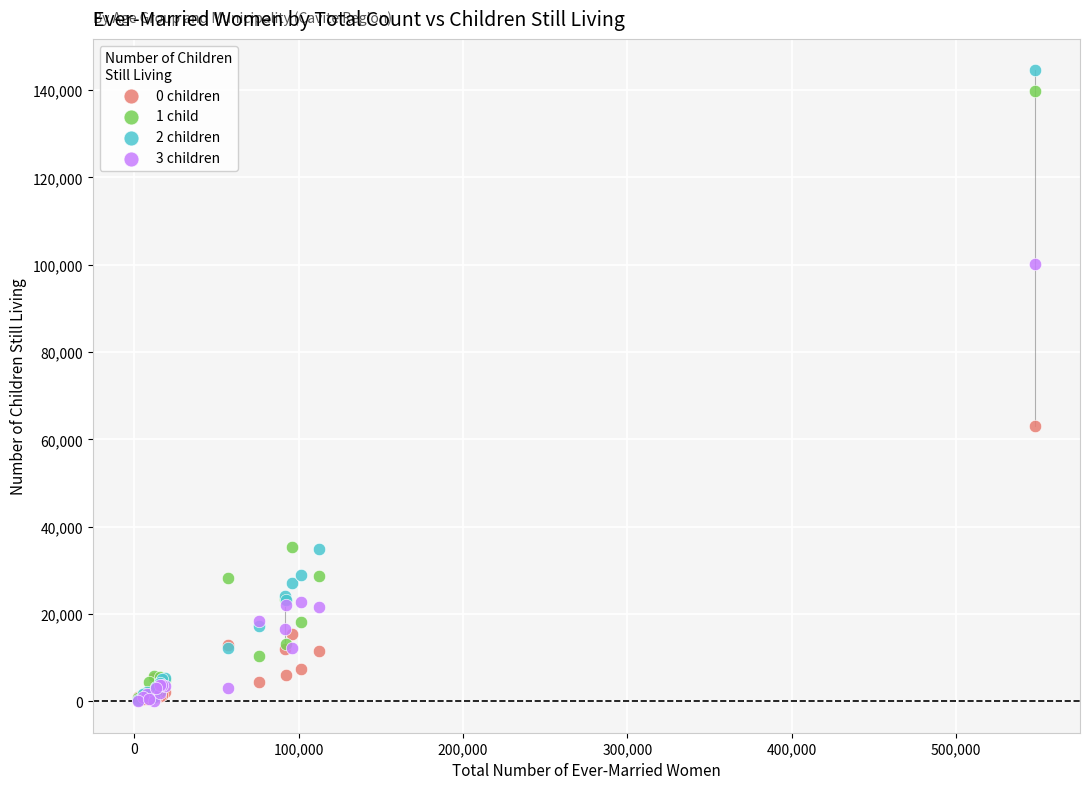

Across all series, what Y value is closest to 72271?

62967